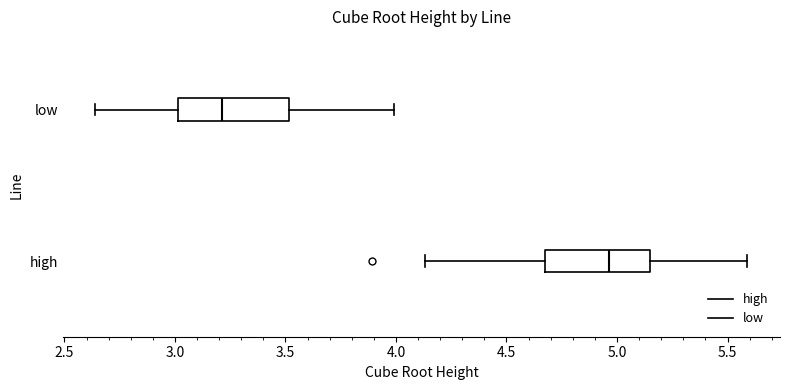

Which box's median line is the furthest to the left?

low